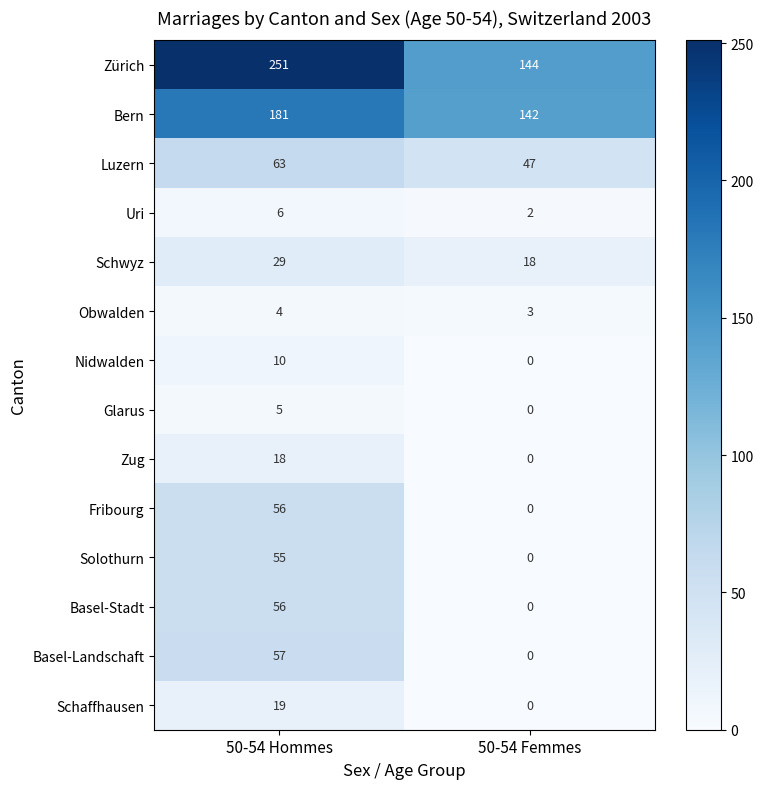

Reading right to left, extract all data points from this chart.

Zürich: 144	251
Bern: 142	181
Luzern: 47	63
Uri: 2	6
Schwyz: 18	29
Obwalden: 3	4
Nidwalden: 0	10
Glarus: 0	5
Zug: 0	18
Fribourg: 0	56
Solothurn: 0	55
Basel-Stadt: 0	56
Basel-Landschaft: 0	57
Schaffhausen: 0	19